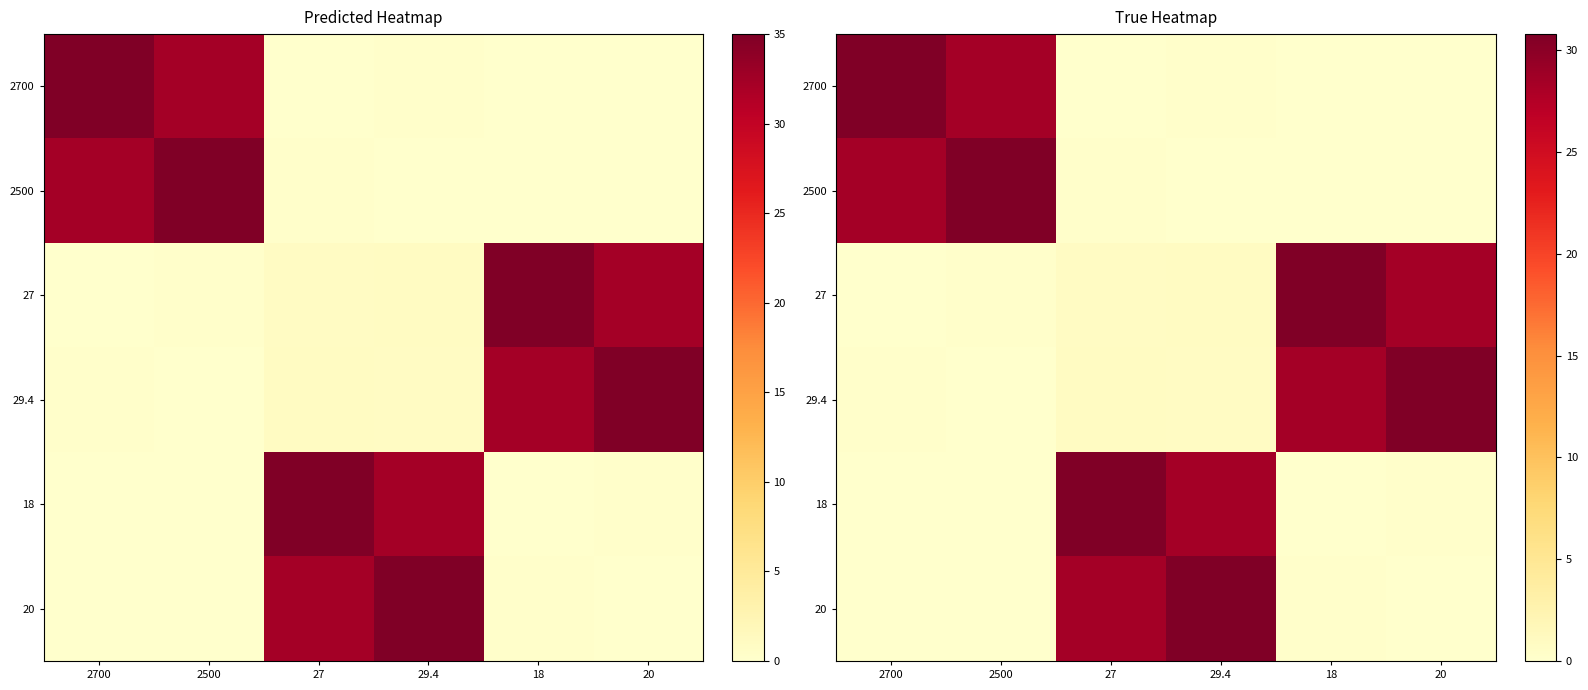

What is the difference between the maximum and second lowest values in the 2700 series?

30.8